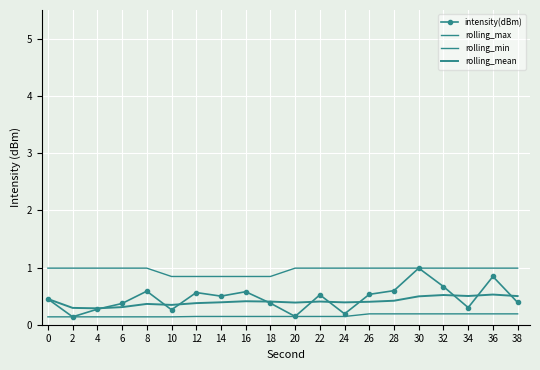

Is it true that rolling_mean equals 0.8 at 36?

False